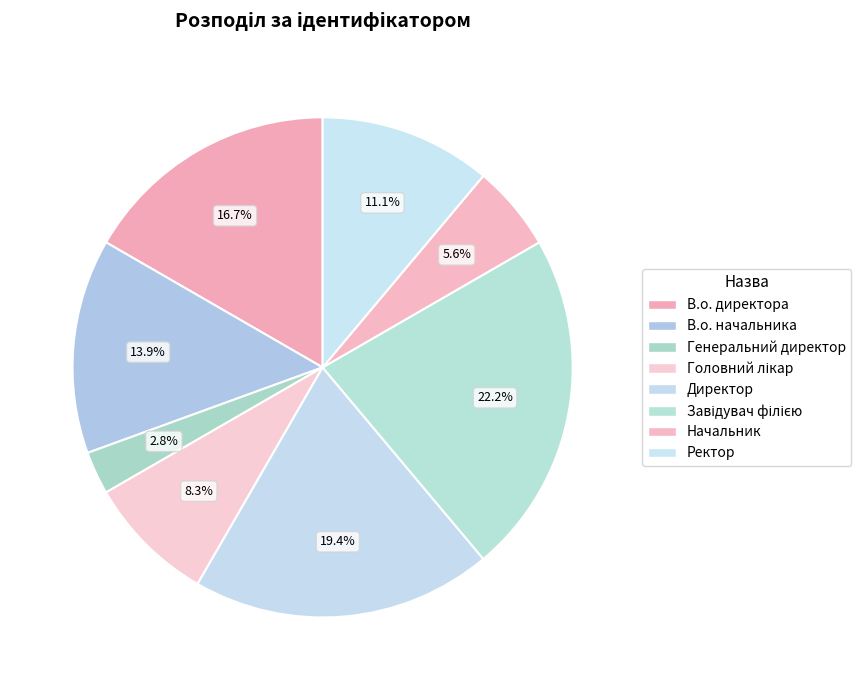

What percentage is the Директор slice, to the nearest percent?

19%